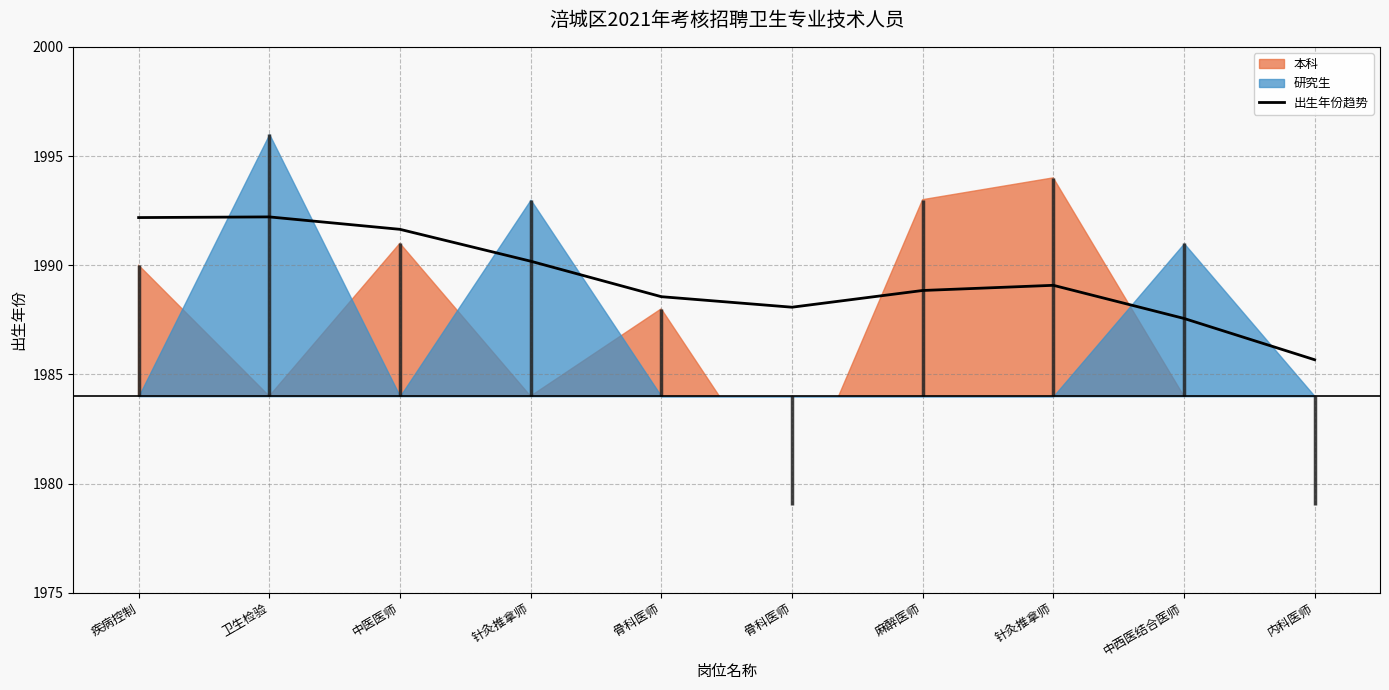

What is the label of the 2nd point from the right?

中西医结合医师